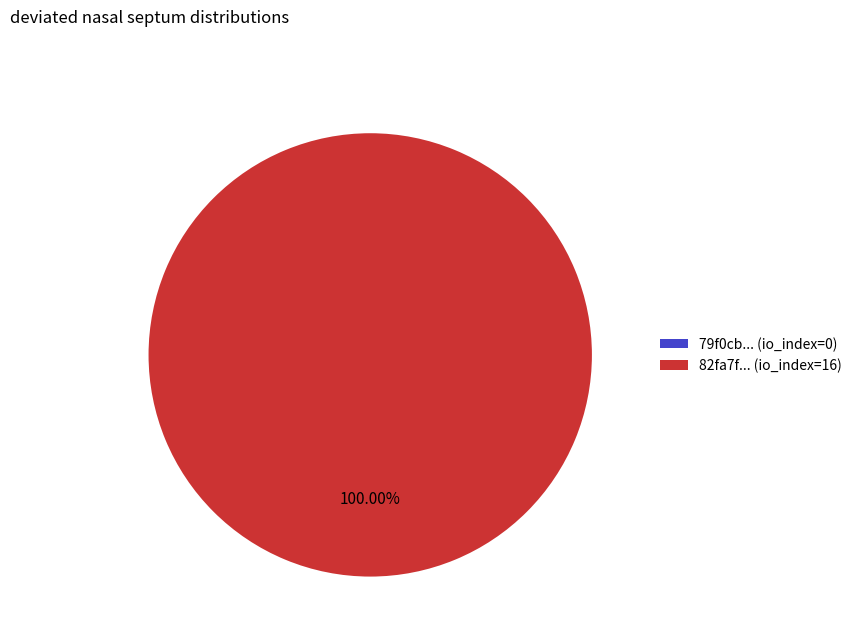

Which slice is the largest?

tx_1 io_index=16